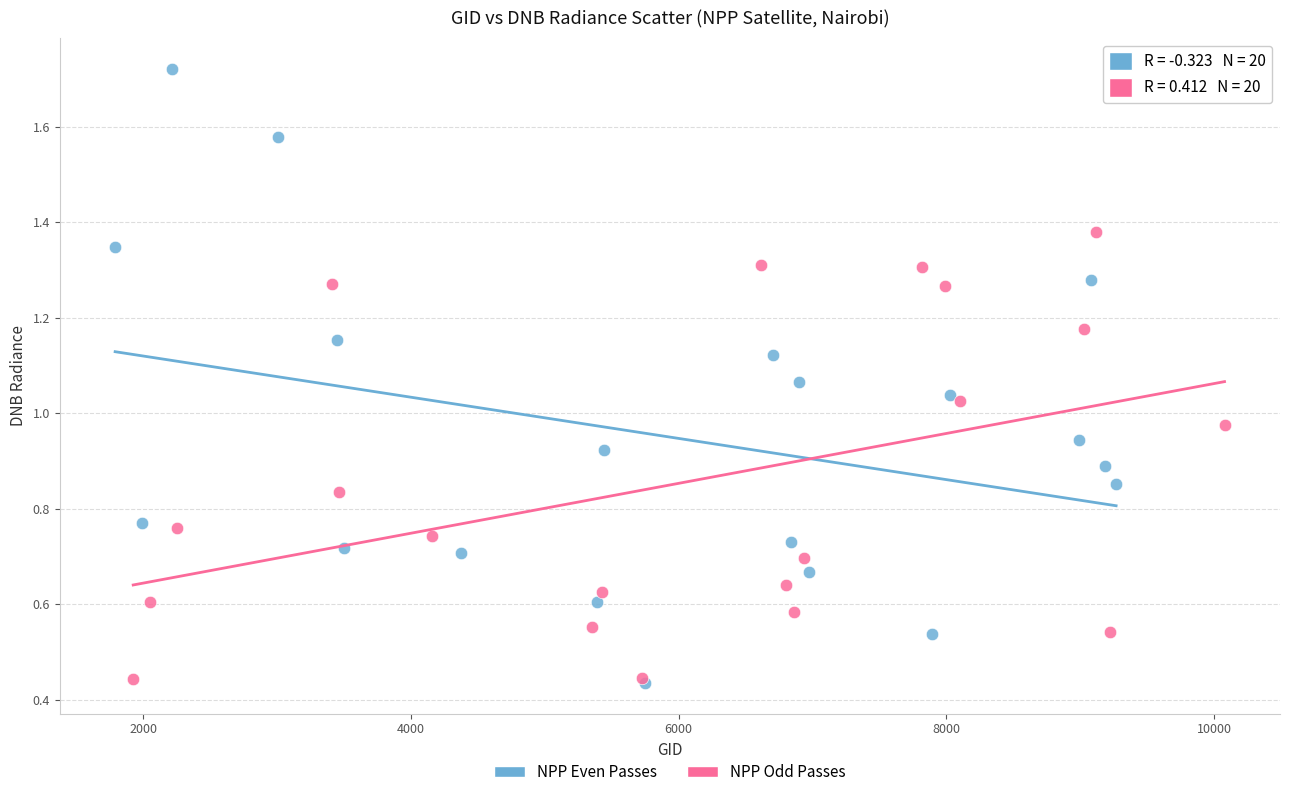

Which series has the widest spread of Y values?

NPP Even Passes